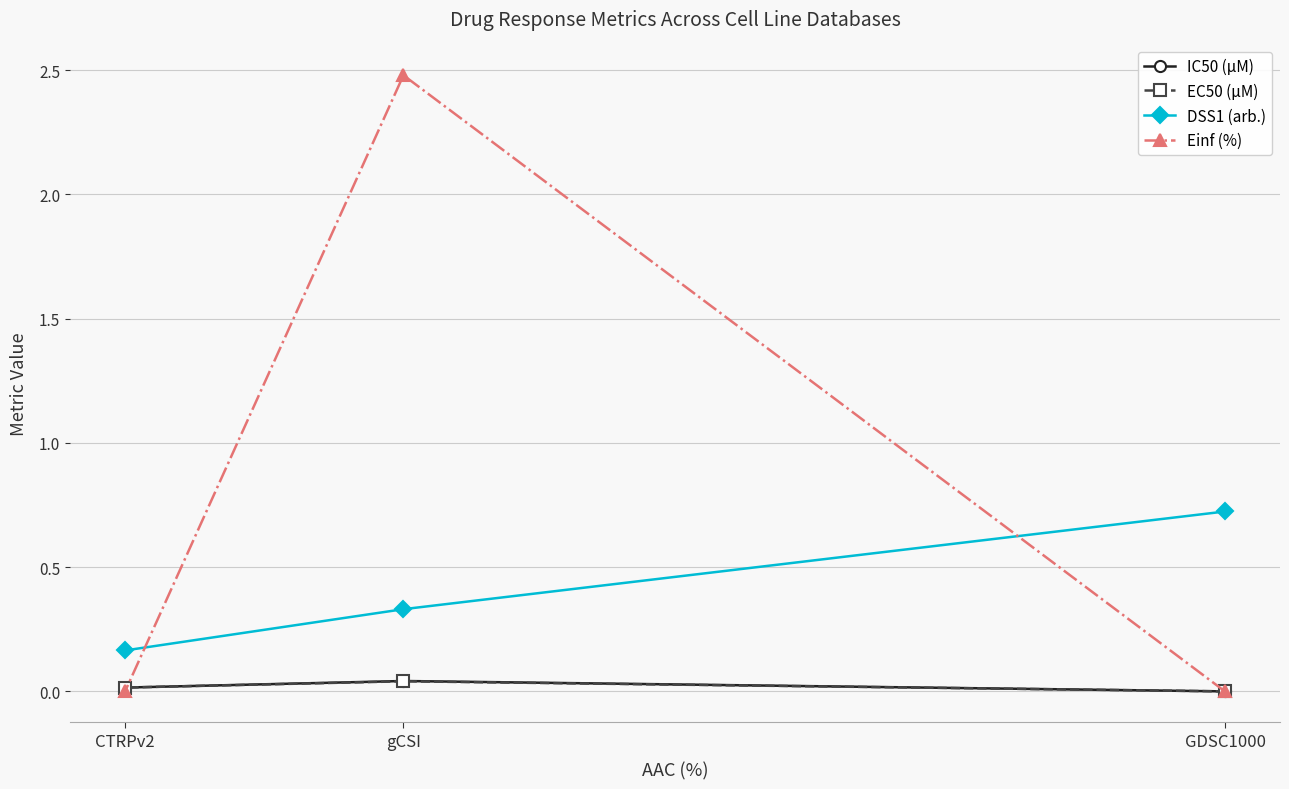

Which category has the highest value across all series?

gCSI